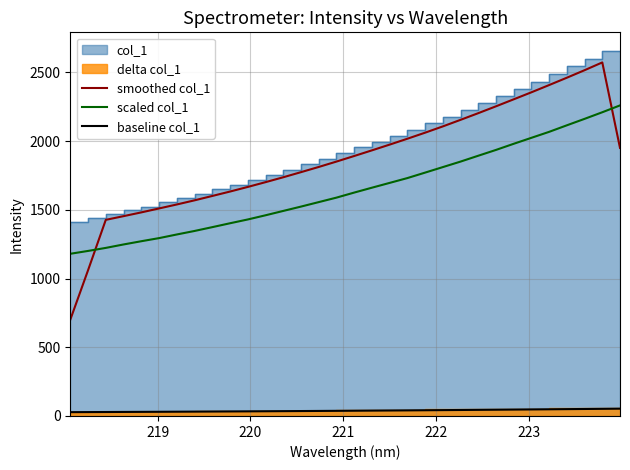

True or false: baseline col_1 and scaled col_1 cross at least once.

False